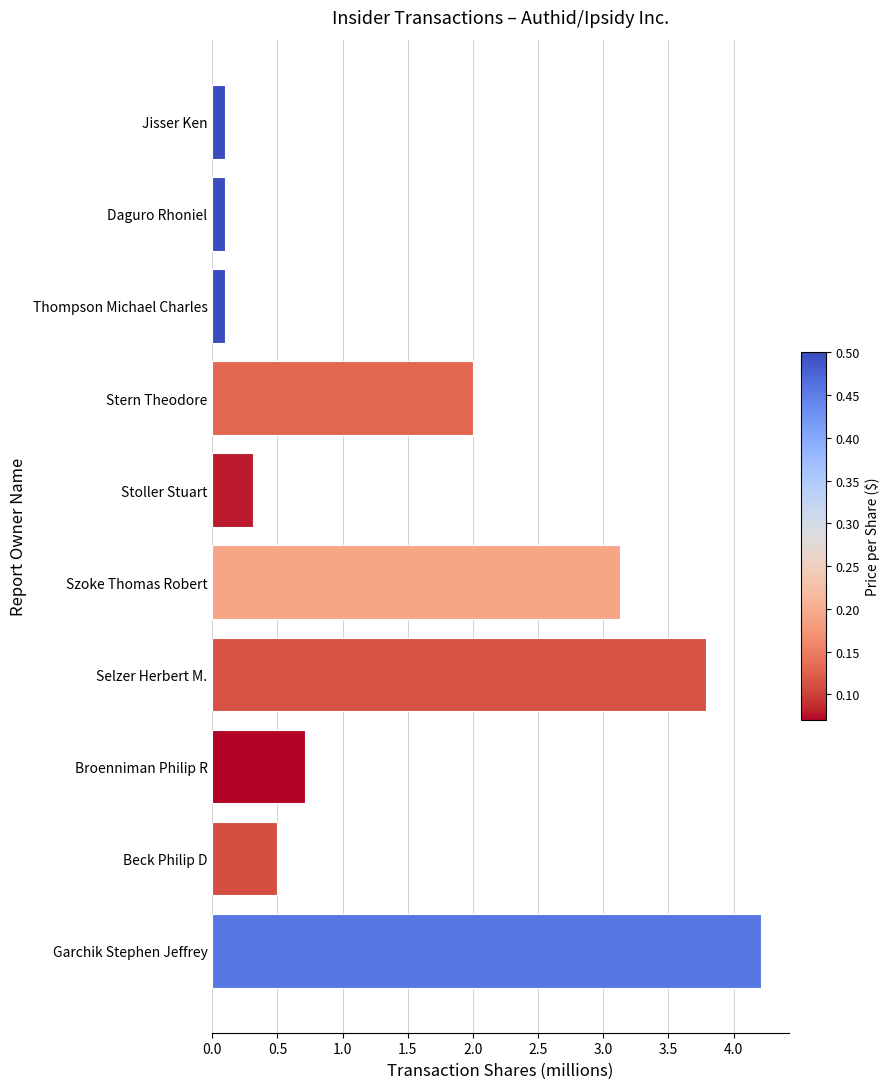

What is the greatest value displayed?

4.2